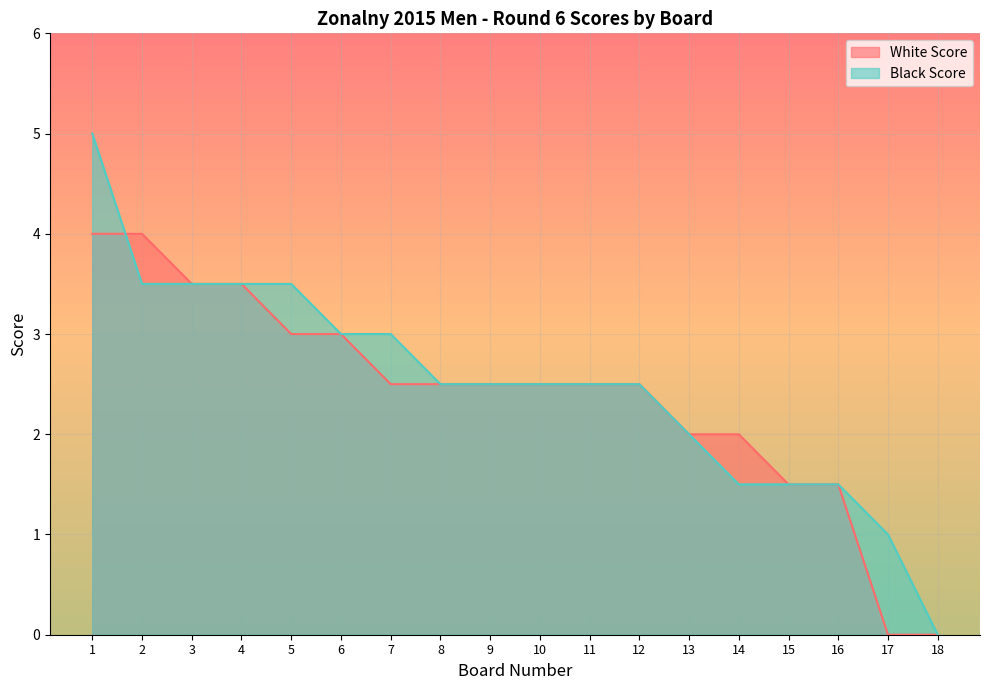

At which label does Black Score reach its peak?

1